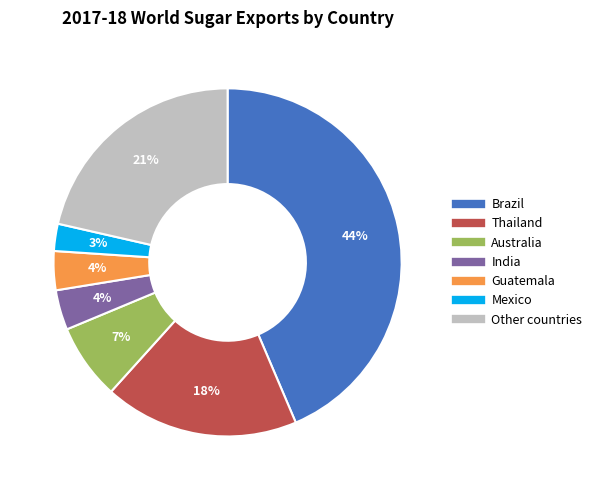

Is Mexico the majority of the pie?

No